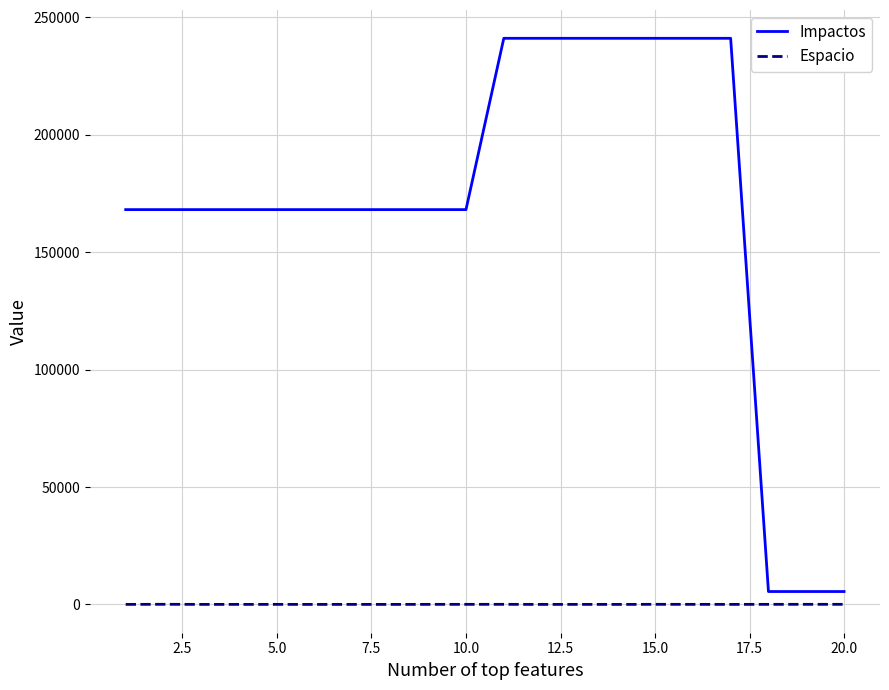

Which series has the widest spread of values?

Impactos